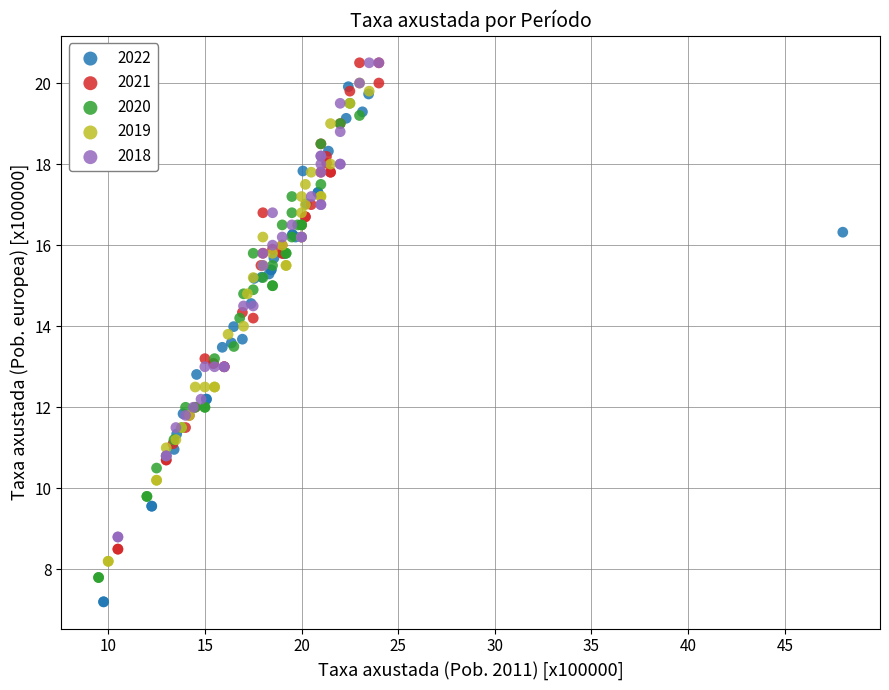

Which series has the widest spread of Y values?

2022